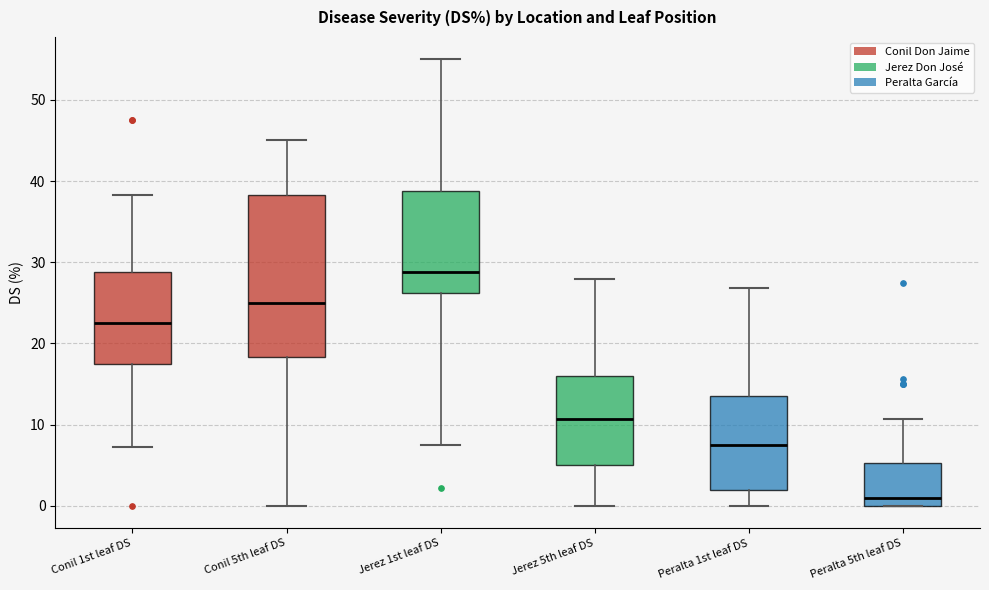

Reading left to right, transcribe this box plot: for each box, give where its median line is, the range the box spans, and where its two whiskers end, as read against the y-axis. The values are not printed on the chart, so give them approximately, as read against the axis.

Conil 1st leaf DS: median 23, box 18 to 29, whiskers 7 to 38
Conil 5th leaf DS: median 25, box 18 to 38, whiskers 0 to 45
Jerez 1st leaf DS: median 29, box 26 to 39, whiskers 8 to 55
Jerez 5th leaf DS: median 11, box 5 to 16, whiskers 0 to 28
Peralta 1st leaf DS: median 8, box 2 to 14, whiskers 0 to 27
Peralta 5th leaf DS: median 1, box 0 to 5, whiskers 0 to 11